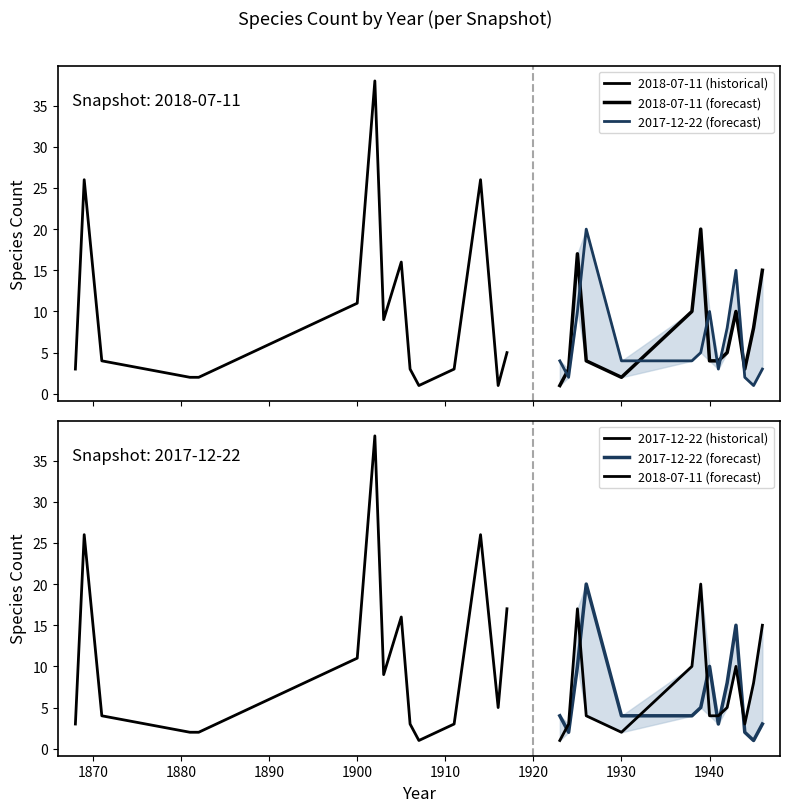

Read the 2017-12-22 value at 1923, to the nearest 5.

5